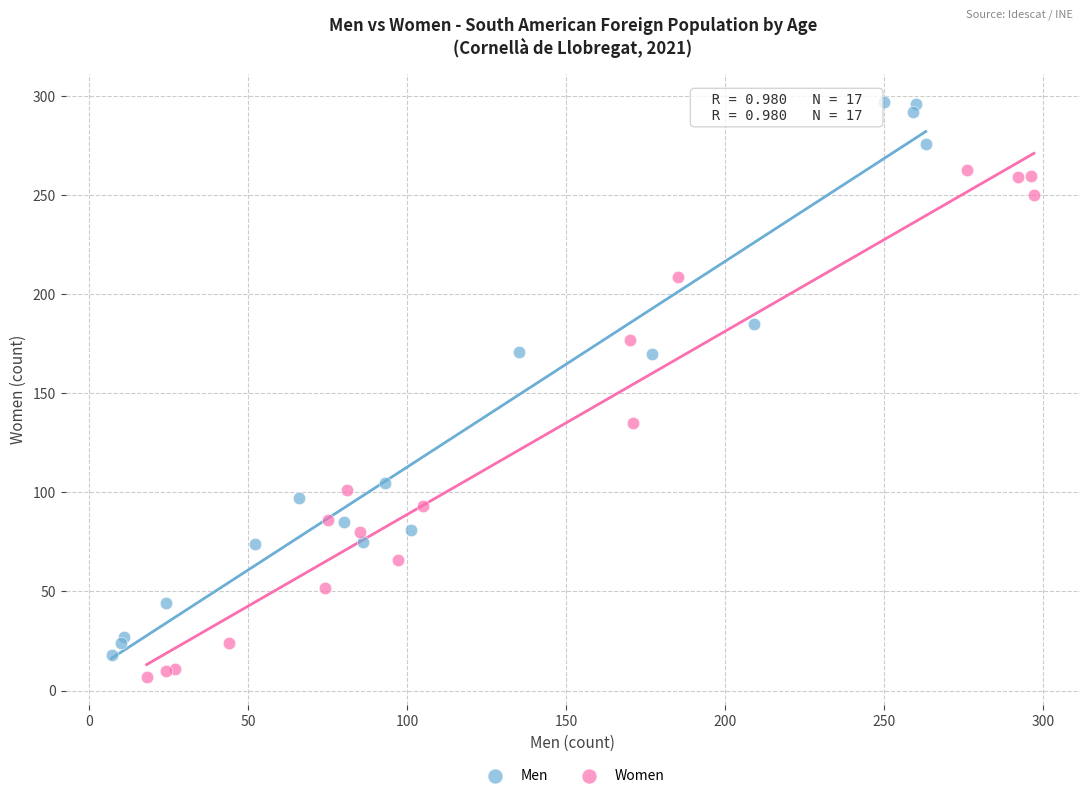

Which series contains the highest Y value?

Men